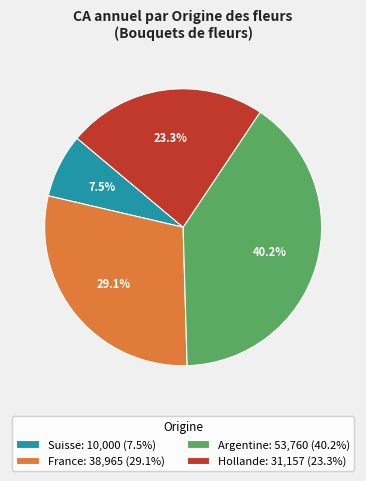

Which category has the smallest portion of the pie?

Suisse: 10,000 (7.5%)